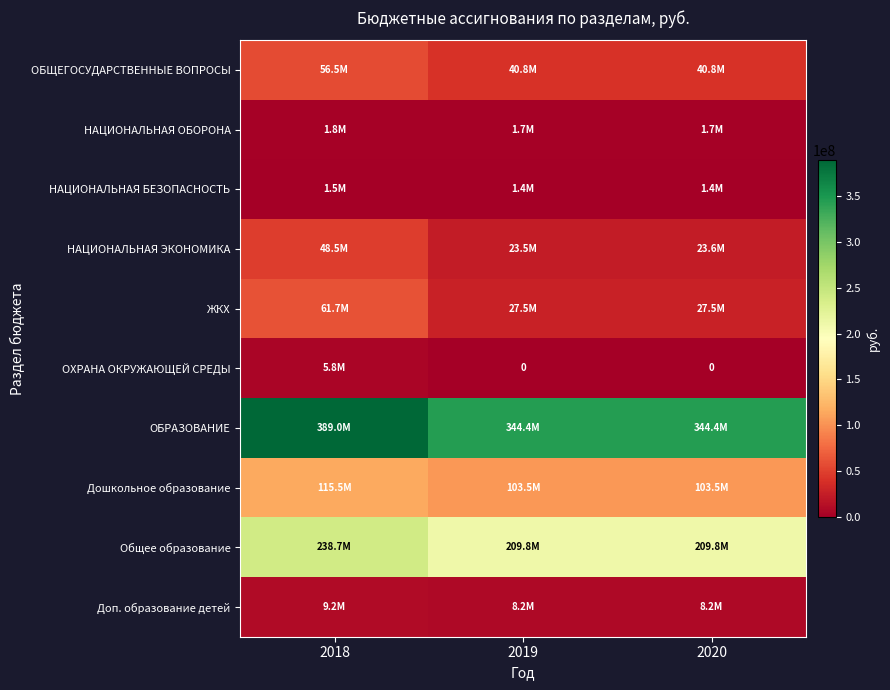

Which label corresponds to the largest value in the chart?

2018